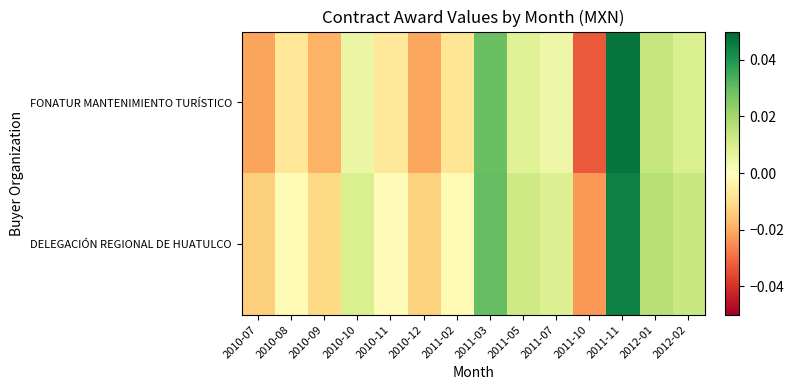

Between 2010-12 and 2011-05, which series saw the biggest shift?

FONATUR MANTENIMIENTO TURÍSTICO